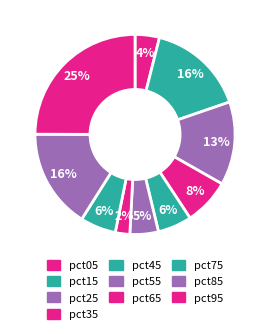

What percentage is the pct15 slice, to the nearest percent?

16%